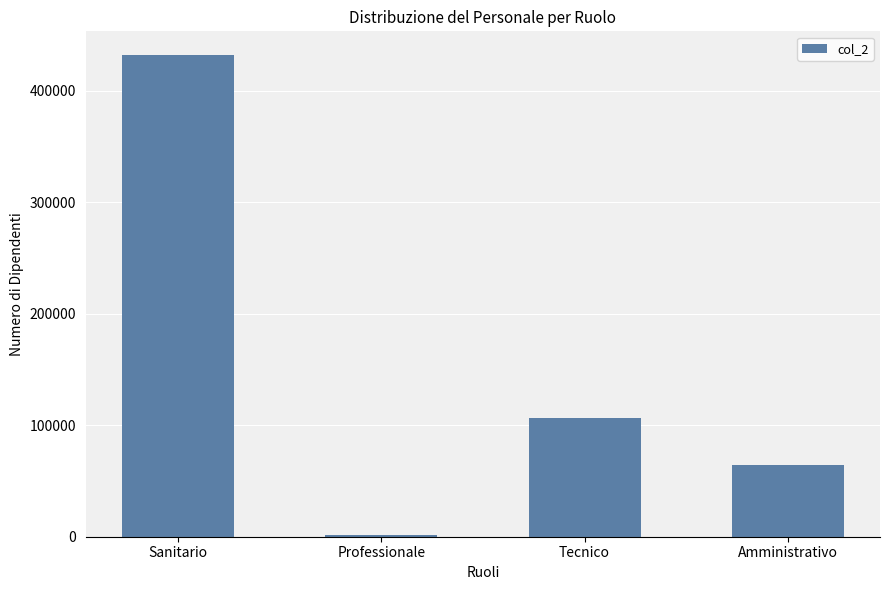

Which category has the highest value across all series?

Sanitario